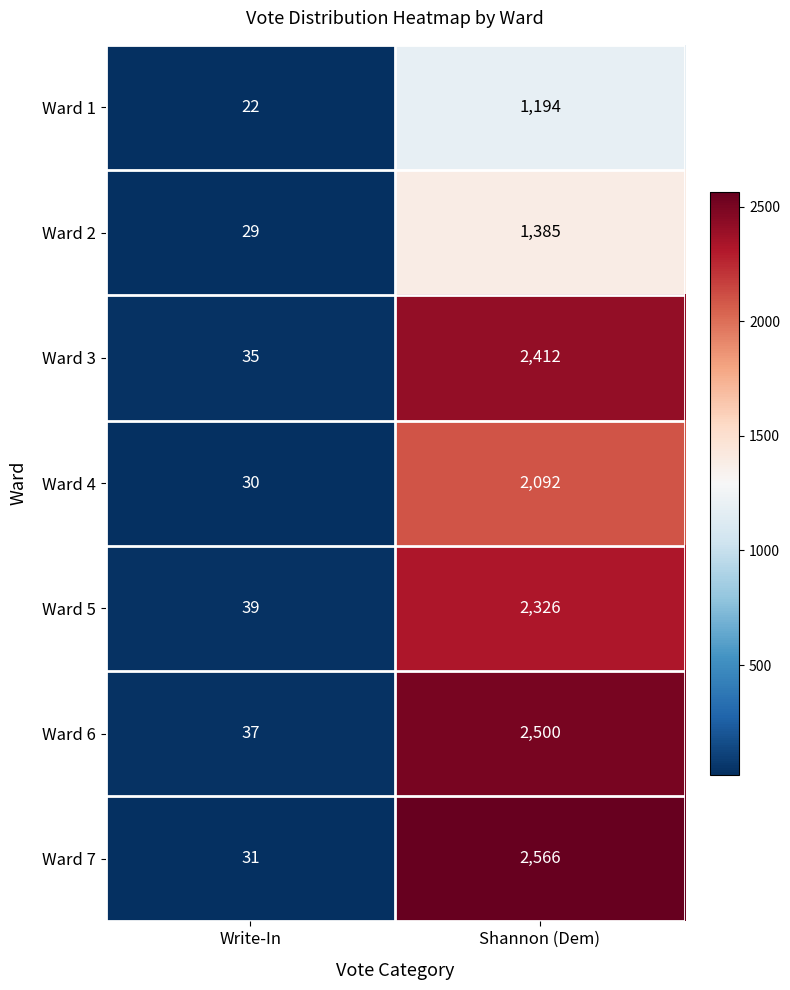

Where is Ward 4 nearest to the value 1061?

Write-In